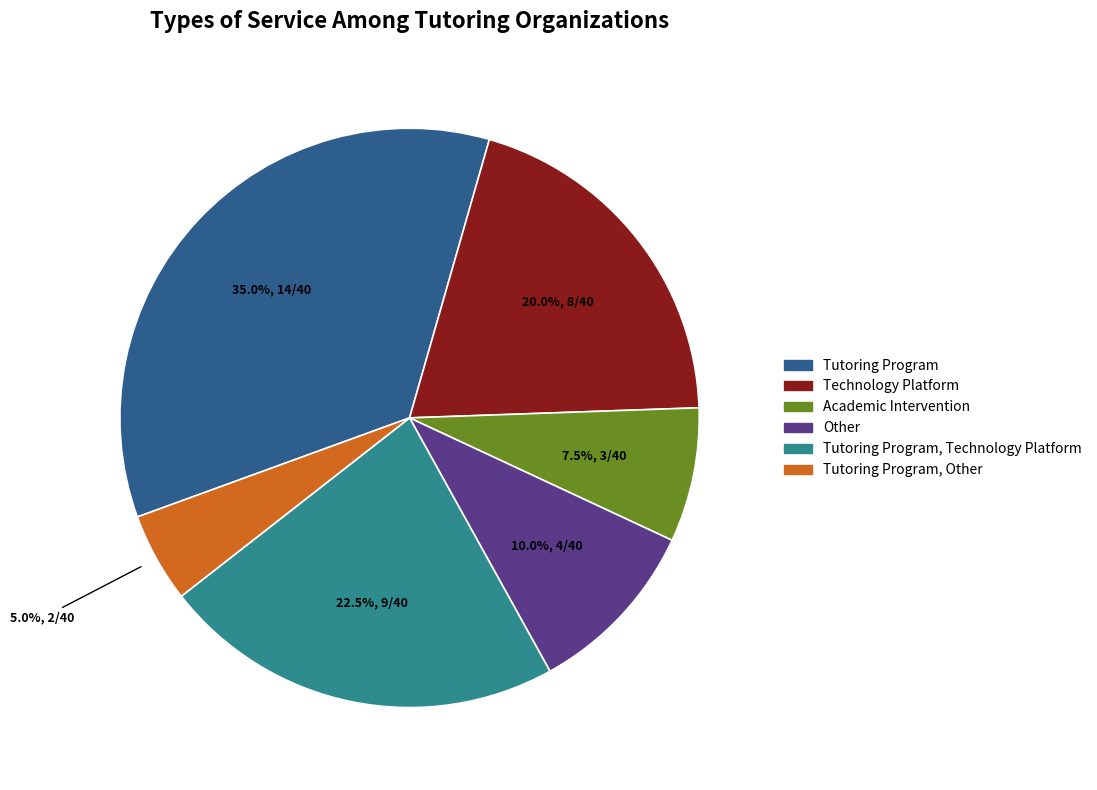

Which has a higher value, Other or Academic Intervention?

Other